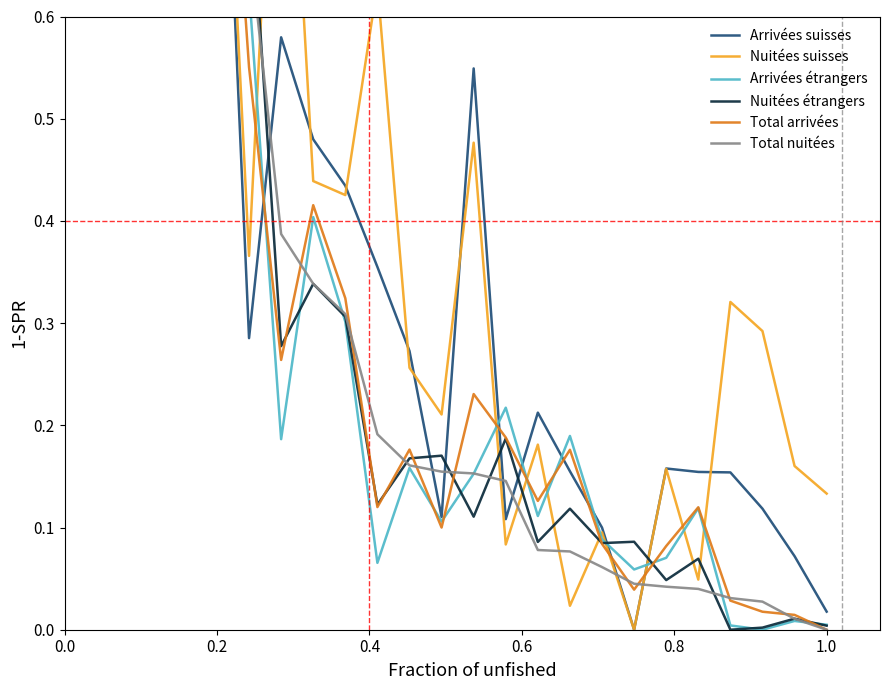

True or false: Total arrivées and Arrivées suisses intersect in this chart.

True